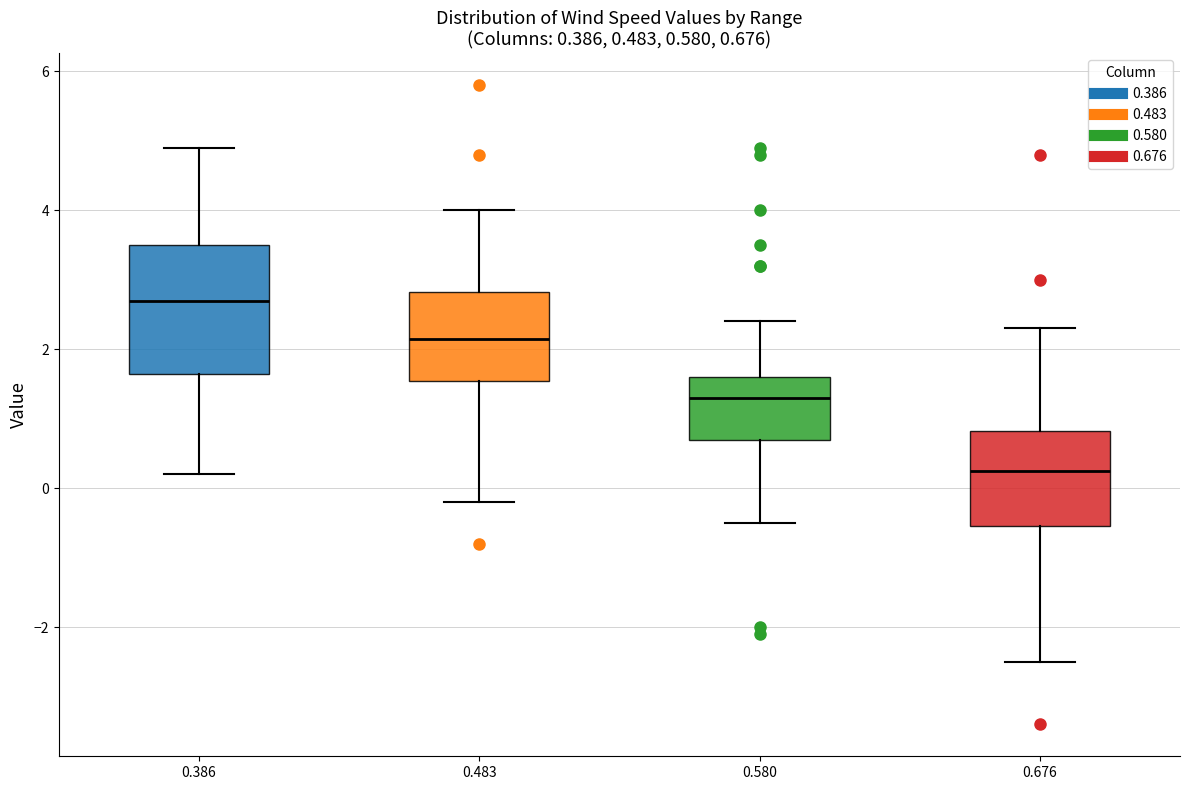

Which box is the tallest, from its lower edge to its upper edge?

0.386